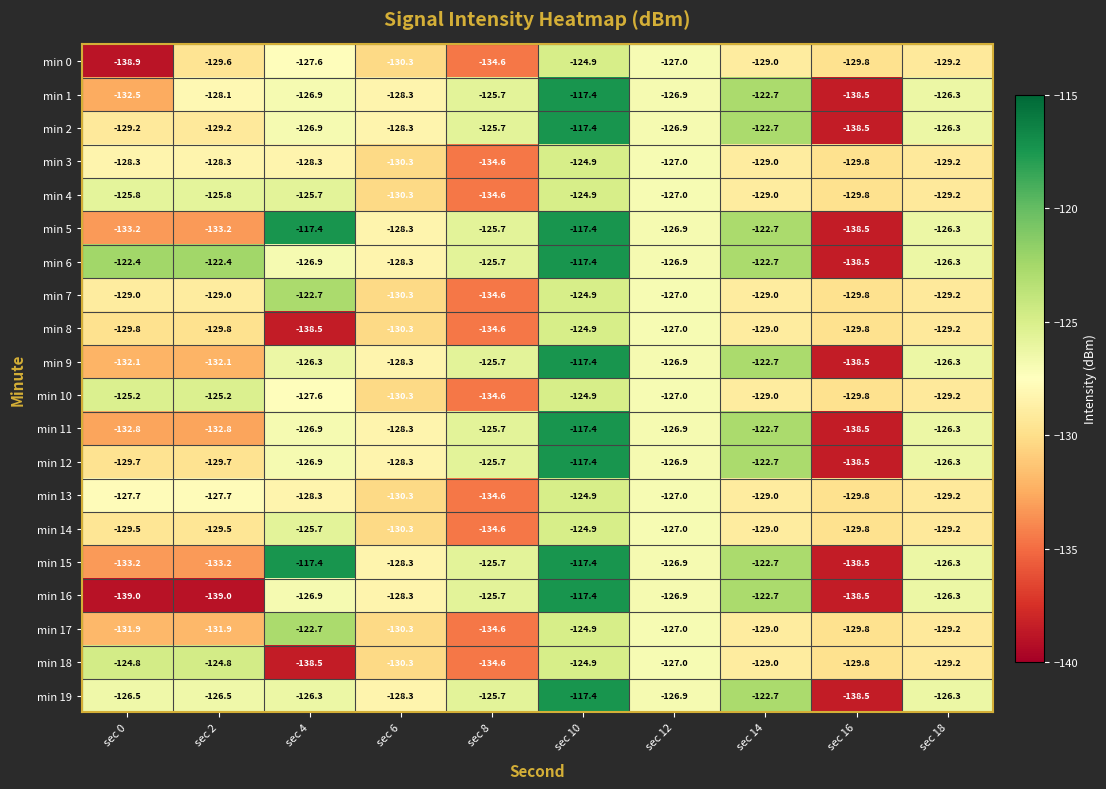

At which label does min 12 reach its minimum?

sec 16